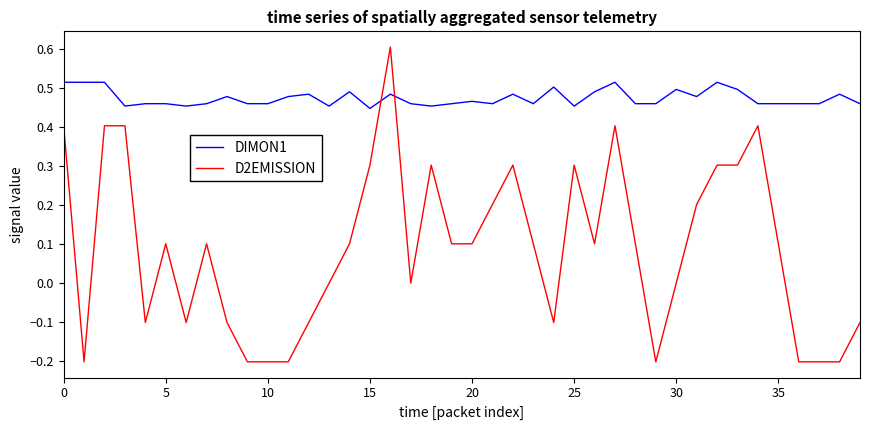

Which series has the largest range (max minus min)?

D2EMISSION